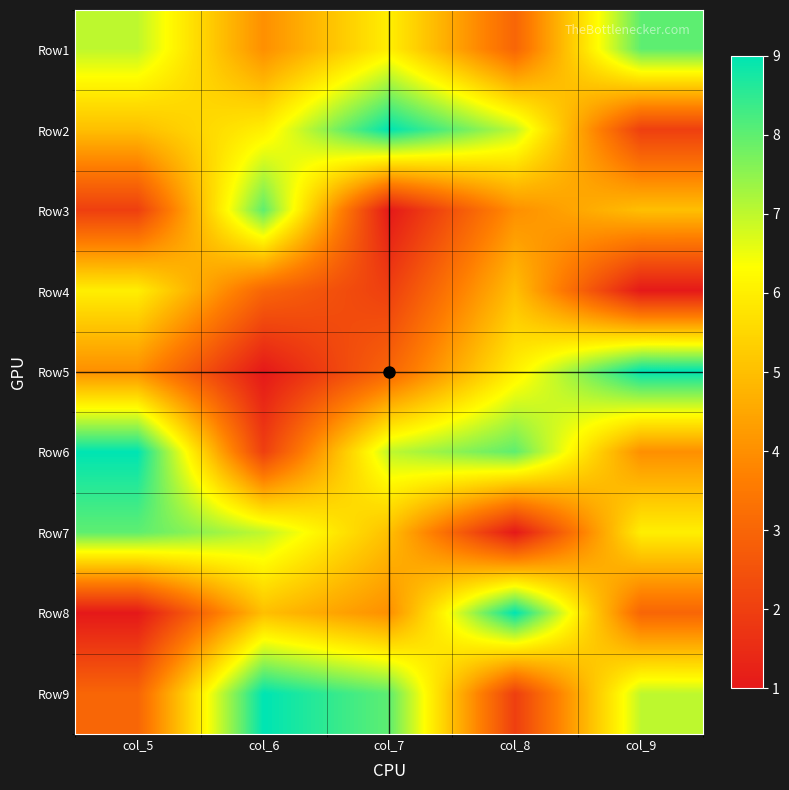

Reading left to right, transcribe all the data shown in this chart.

Row1: col_5=7	col_6=4	col_7=6	col_8=3	col_9=8
Row2: col_5=5	col_6=6	col_7=9	col_8=7	col_9=2
Row3: col_5=2	col_6=8	col_7=1	col_8=4	col_9=5
Row4: col_5=6	col_6=3	col_7=2	col_8=5	col_9=1
Row5: col_5=4	col_6=1	col_7=3	col_8=6	col_9=9
Row6: col_5=9	col_6=2	col_7=7	col_8=8	col_9=4
Row7: col_5=8	col_6=7	col_7=5	col_8=1	col_9=6
Row8: col_5=1	col_6=5	col_7=4	col_8=9	col_9=3
Row9: col_5=3	col_6=9	col_7=8	col_8=2	col_9=7